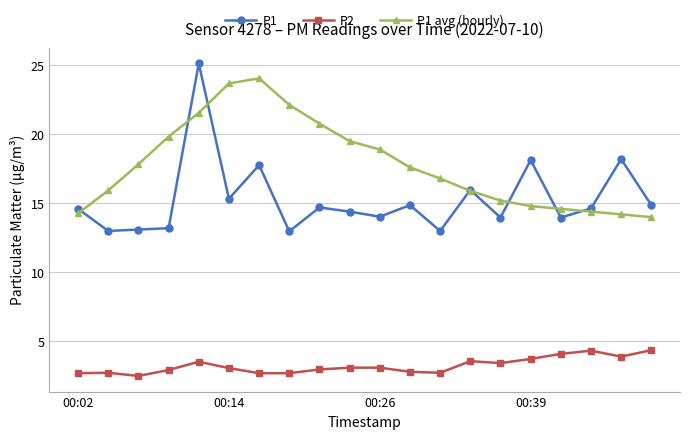

True or false: P2 and P1 cross at least once.

False